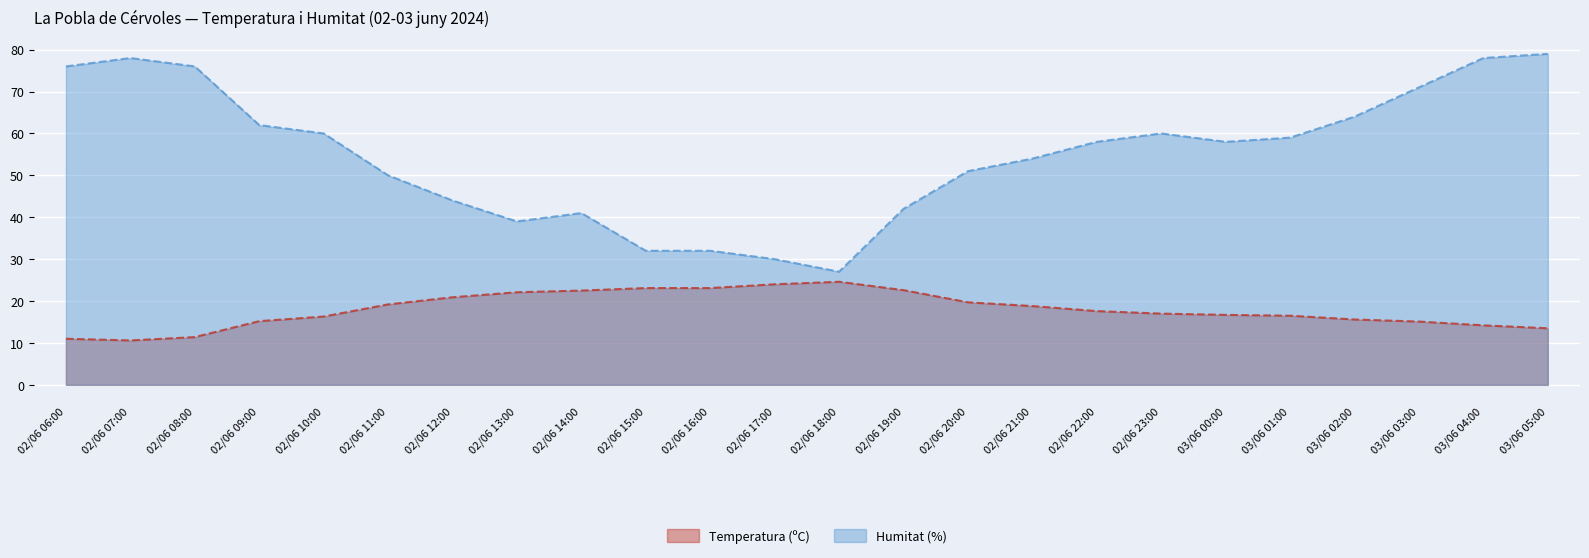

What is the sum of the Humitat (%) values at 02/06 12:00 and 02/06 23:00?

104.0